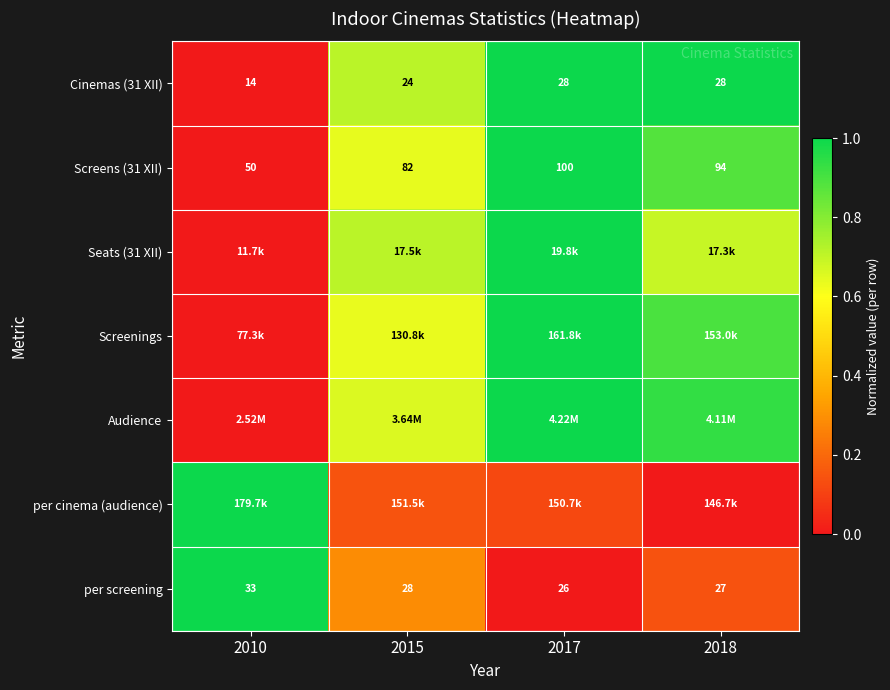

Which category has the lowest value across all series?

2010